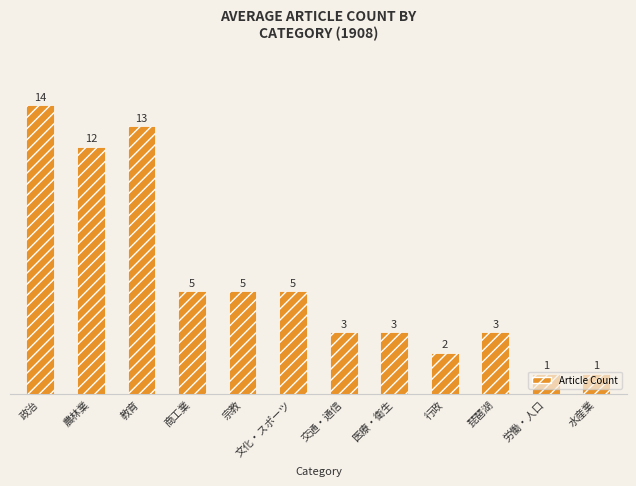

Approximately how many times larger is the value at 行政 compared to 政治?

0.1